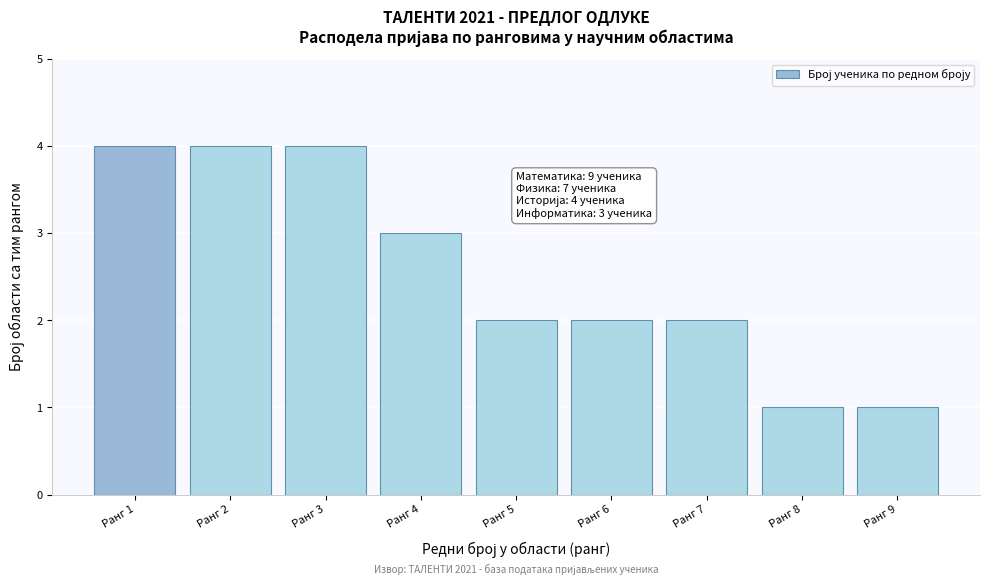

Reading left to right, transcribe all the data shown in this chart.

4	4	4	3	2	2	2	1	1